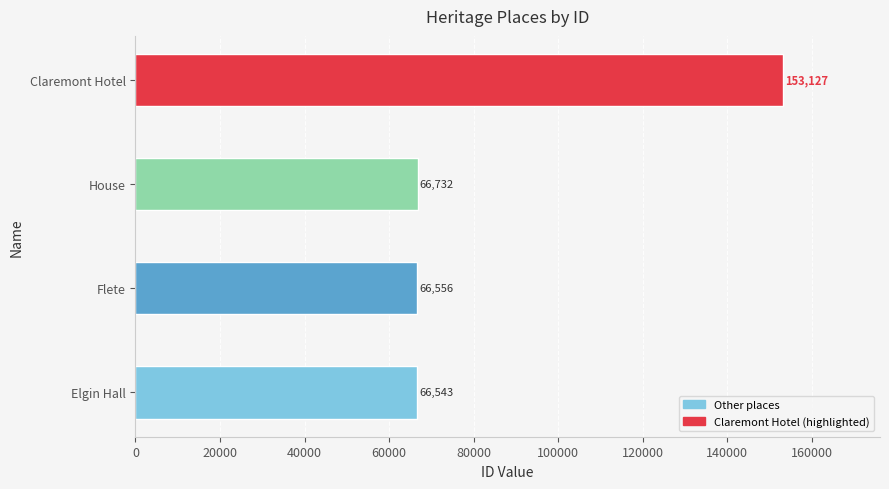

At which label is the value closest to 109835?

House